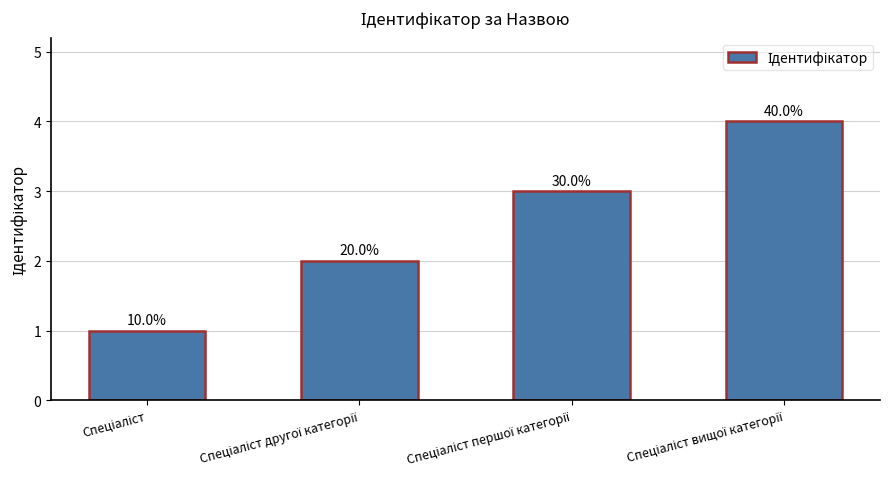

Which has a higher value, Спеціаліст вищої категорії or Спеціаліст?

Спеціаліст вищої категорії